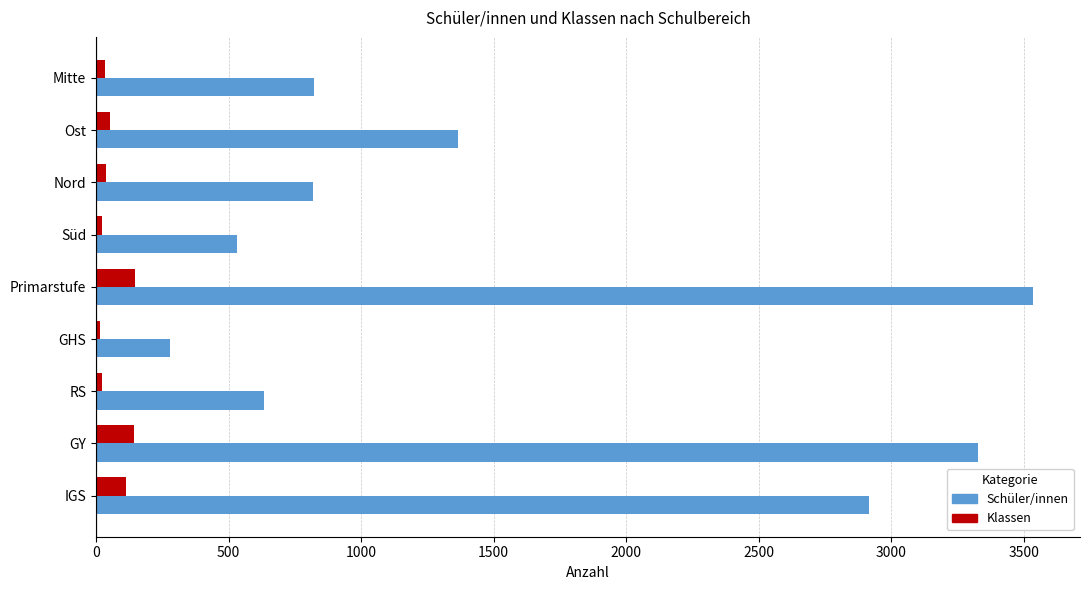

Which series has the largest range (max minus min)?

Schüler/innen